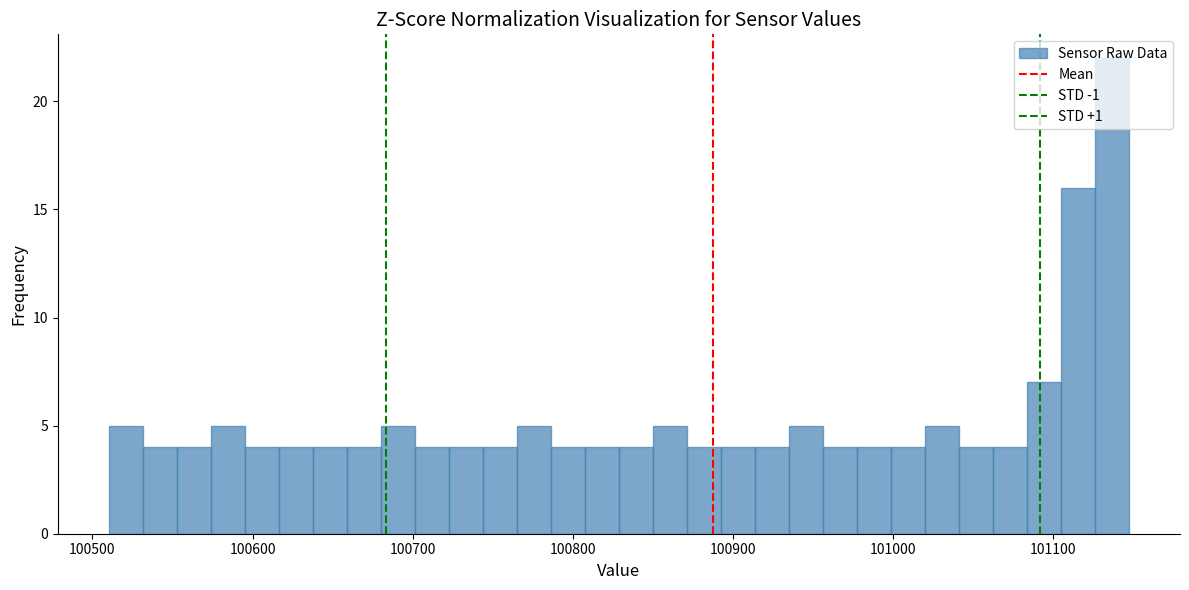

Around what value on the x-axis is the tallest bar? Give the approximate position of its centre, as read against the axis.

101140